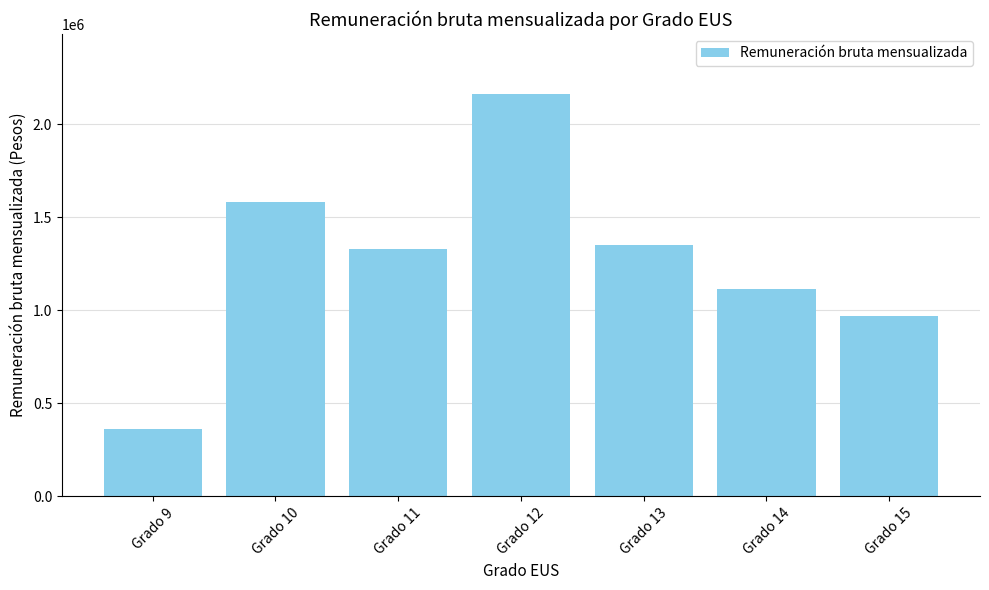

What value does the data have at Grado 10?

1579075